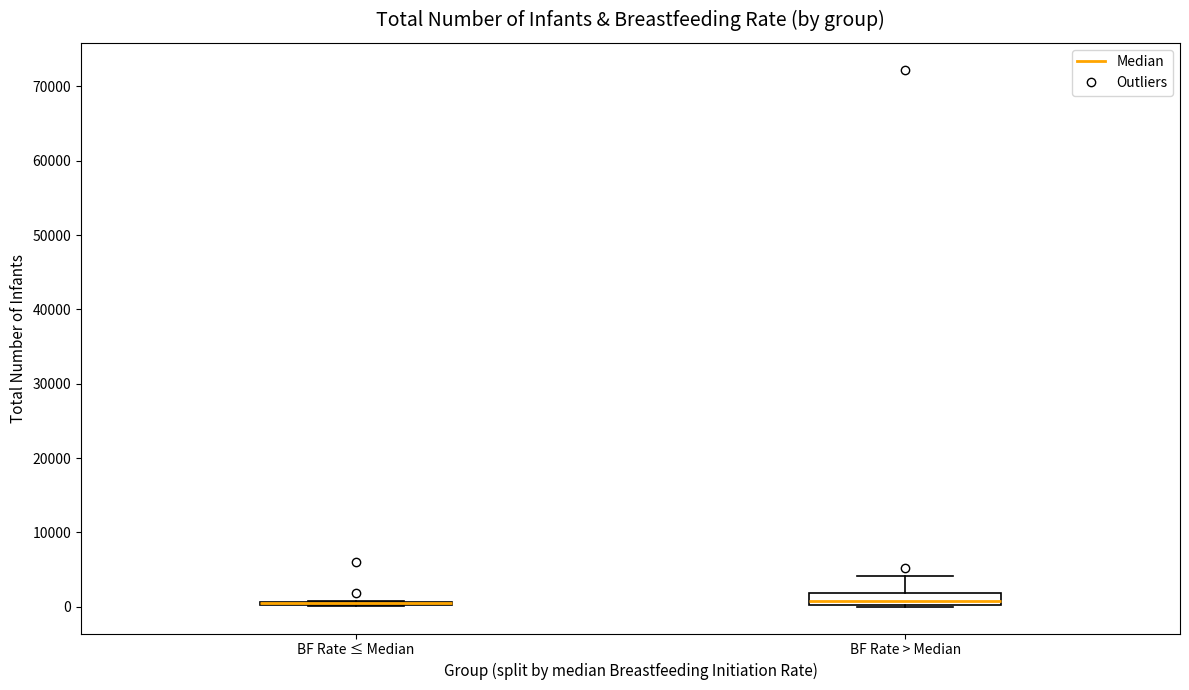

Comparing the boxes themselves (not the whiskers), which one is the tallest?

BF Rate > Median